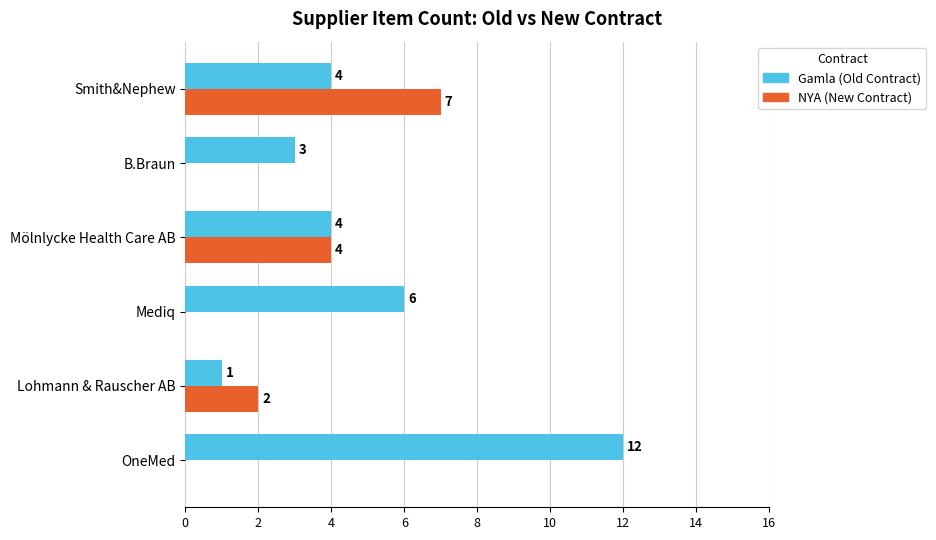

What is the sum of the Gamla (Old Contract) values at B.Braun and OneMed?

15